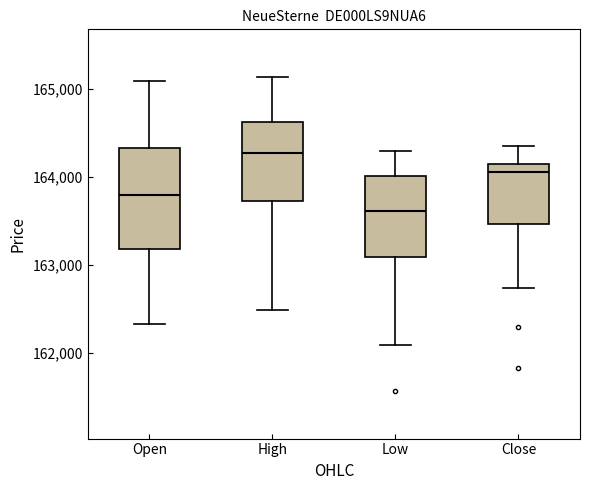

Reading left to right, transcribe this box plot: for each box, give where its median line is, the range the box spans, and where its two whiskers end, as read against the y-axis. The values are not printed on the chart, so give them approximately, as read against the axis.

Open: median 163800, box 163200 to 164300, whiskers 162300 to 165100
High: median 164300, box 163700 to 164600, whiskers 162500 to 165100
Low: median 163600, box 163100 to 164000, whiskers 162100 to 164300
Close: median 164100, box 163500 to 164200, whiskers 162700 to 164400